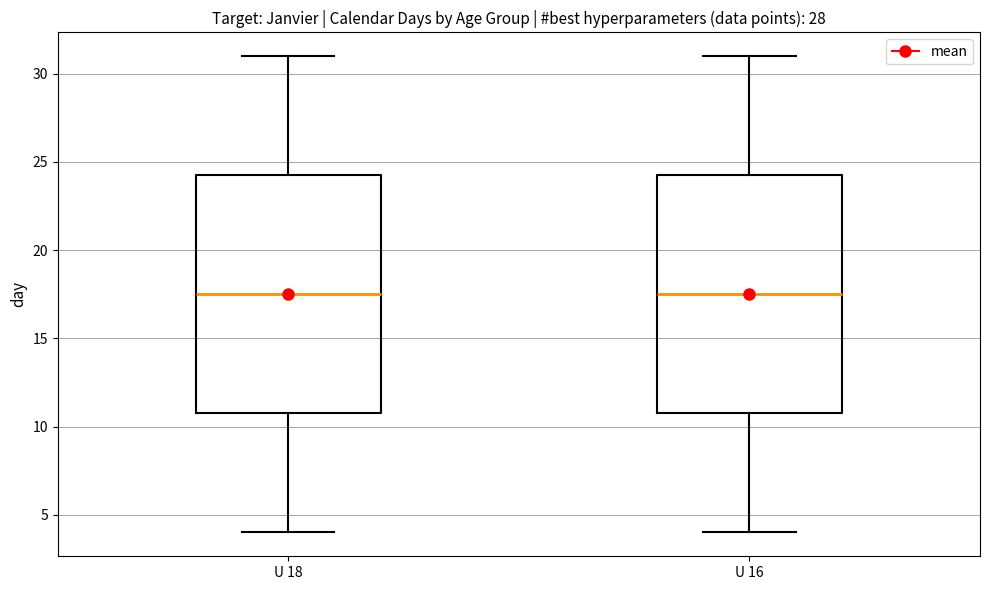

Reading left to right, transcribe this box plot: for each box, give where its median line is, the range the box spans, and where its two whiskers end, as read against the y-axis. The values are not printed on the chart, so give them approximately, as read against the axis.

U 18: median 17.5, box 11.0 to 24.5, whiskers 4.0 to 31.0
U 16: median 17.5, box 11.0 to 24.5, whiskers 4.0 to 31.0